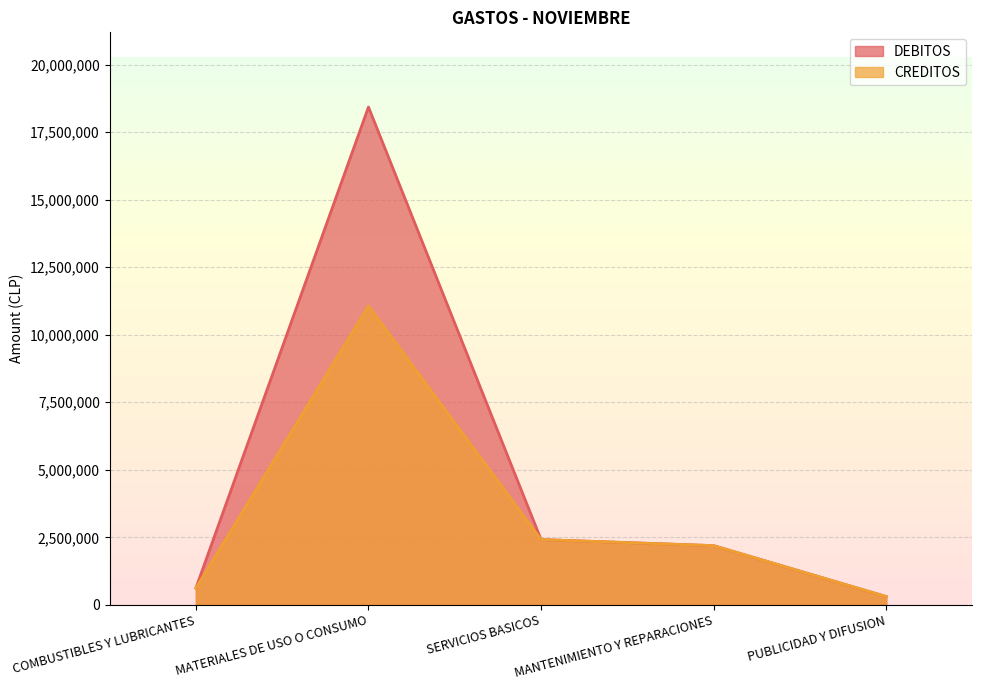

Is it true that CREDITOS equals 2193285 at MANTENIMIENTO Y REPARACIONES?

True